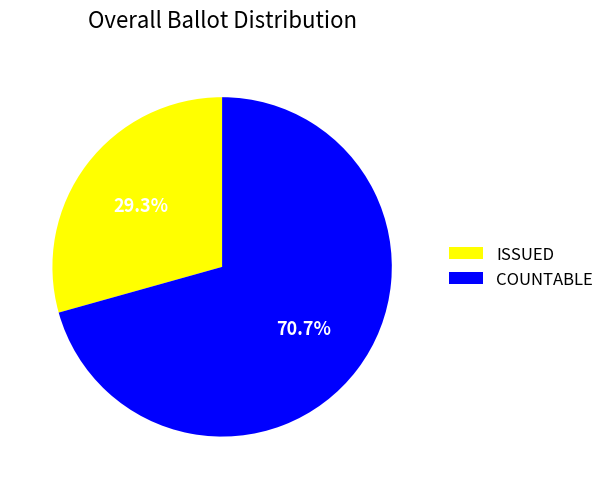

Which slice is the smallest?

ISSUED